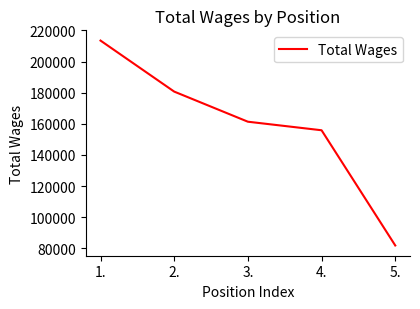

What is the change in value from 2. to 3.?

-19346